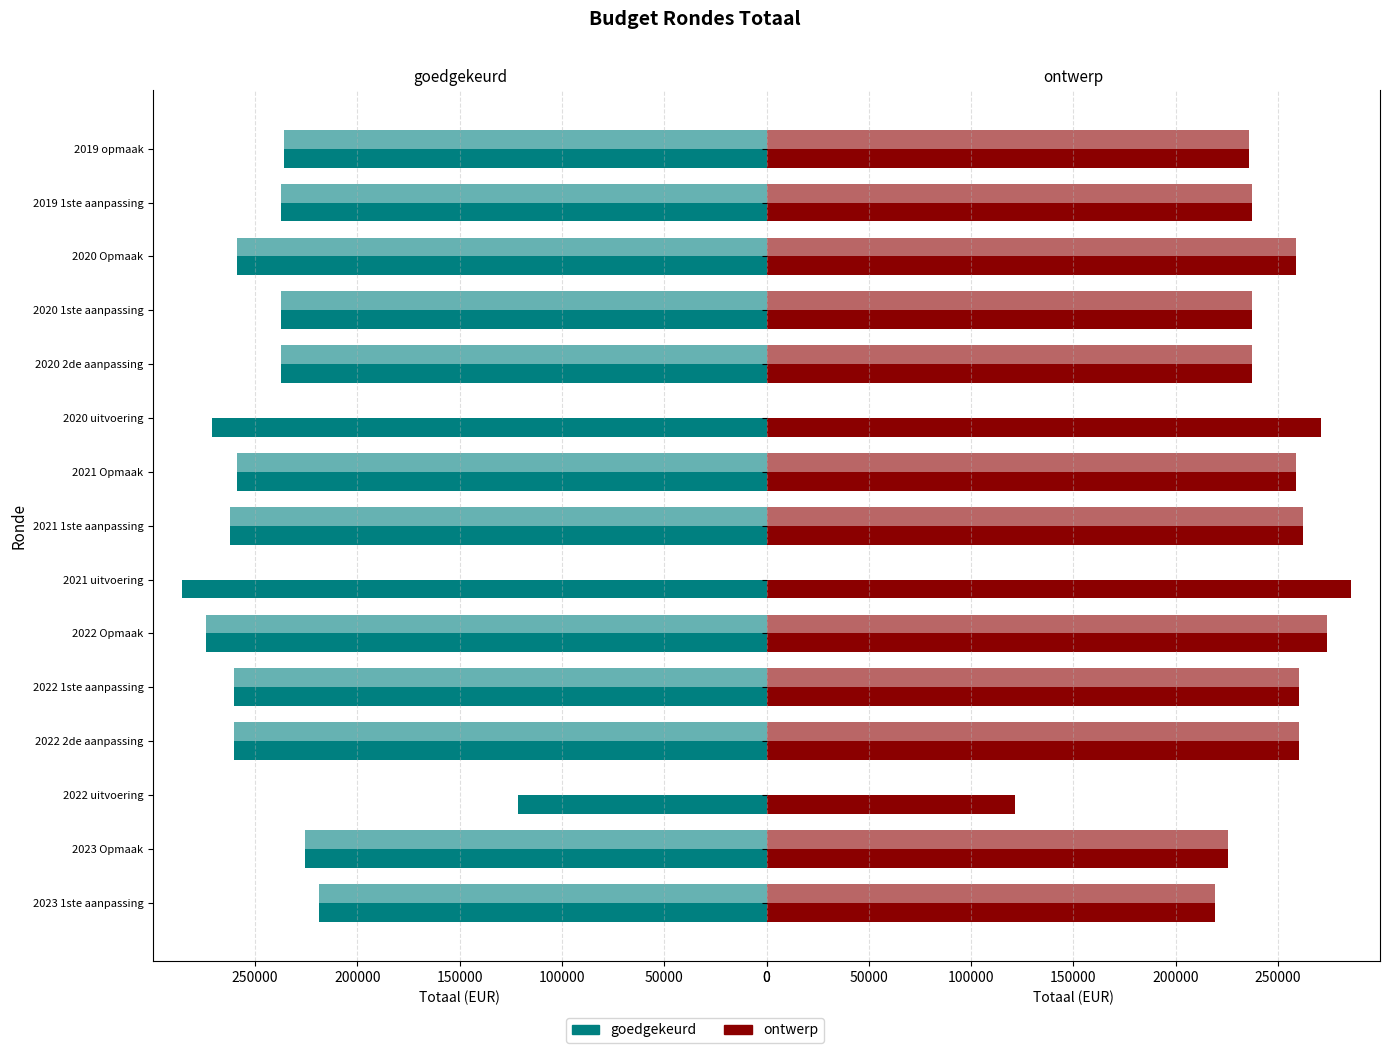

Which series changed the most between 2021 1ste aanpassing and 2020 1ste aanpassing?

goedgekeurd